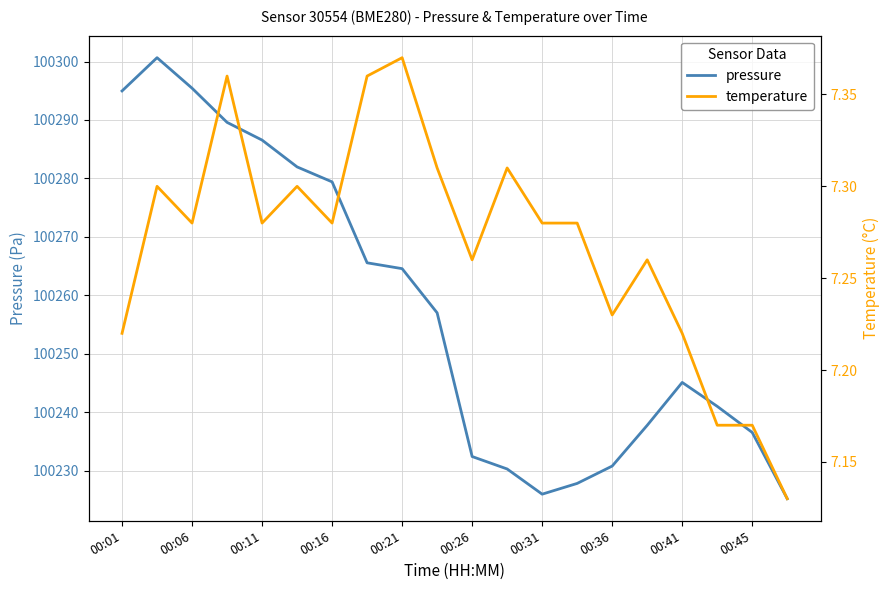

Which series has the largest total across all categories?

pressure